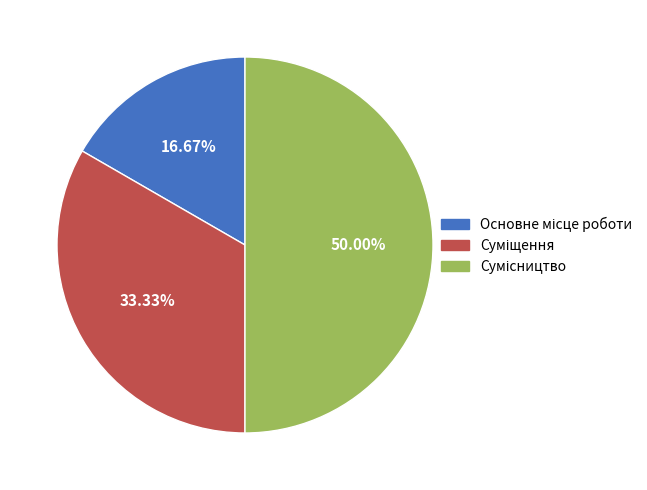

To the nearest percent, what portion does Основне місце роботи represent?

17%